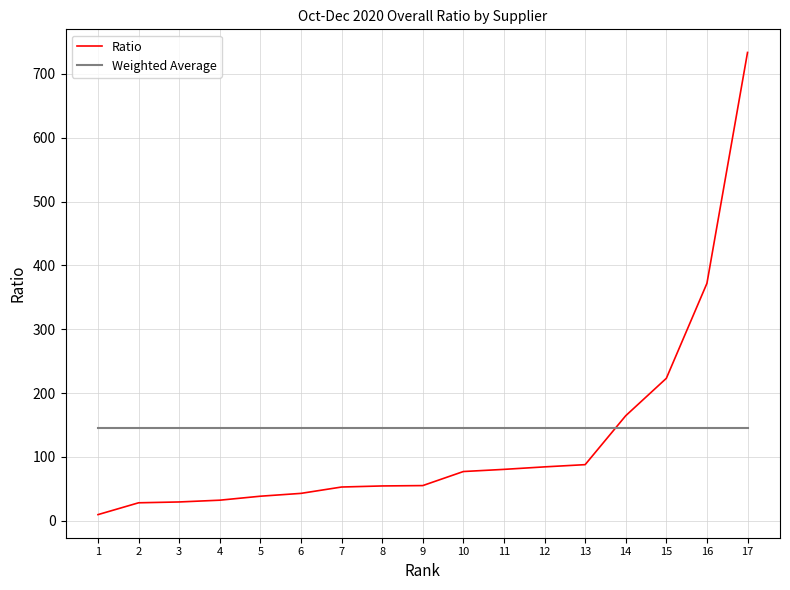

Which series has the largest range (max minus min)?

Ratio